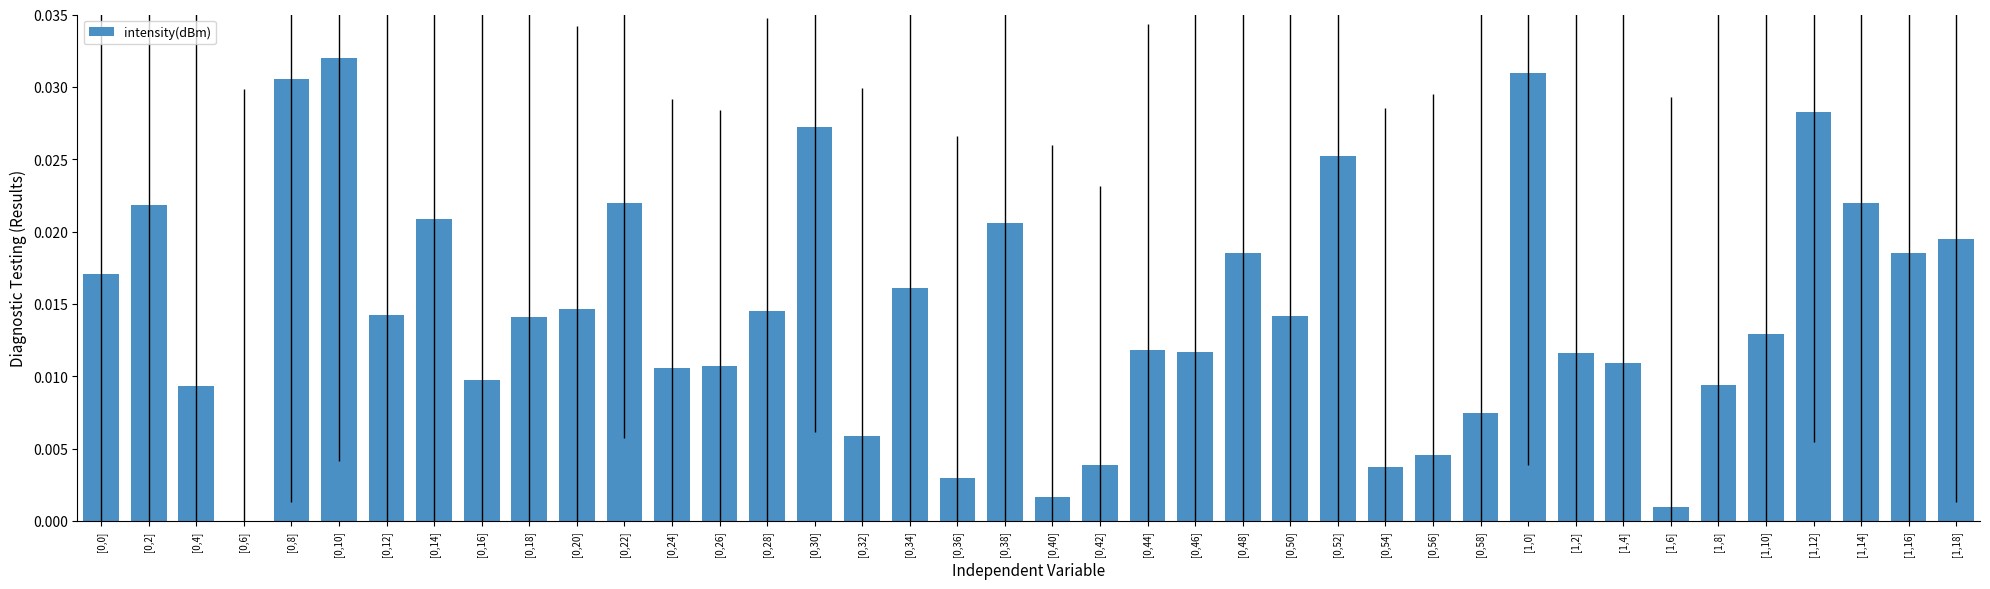

Is it true that the value at [0,26] is 0.0?

True